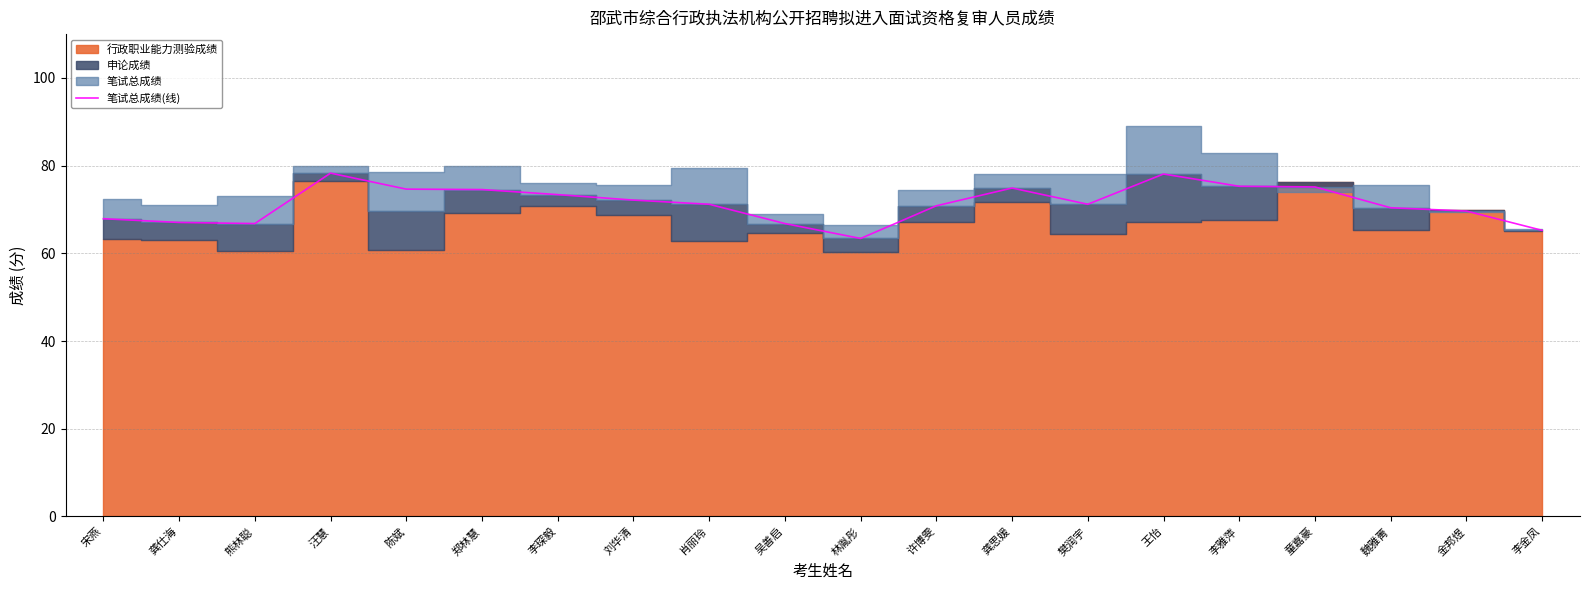

Where is the first local maximum?

汪慧